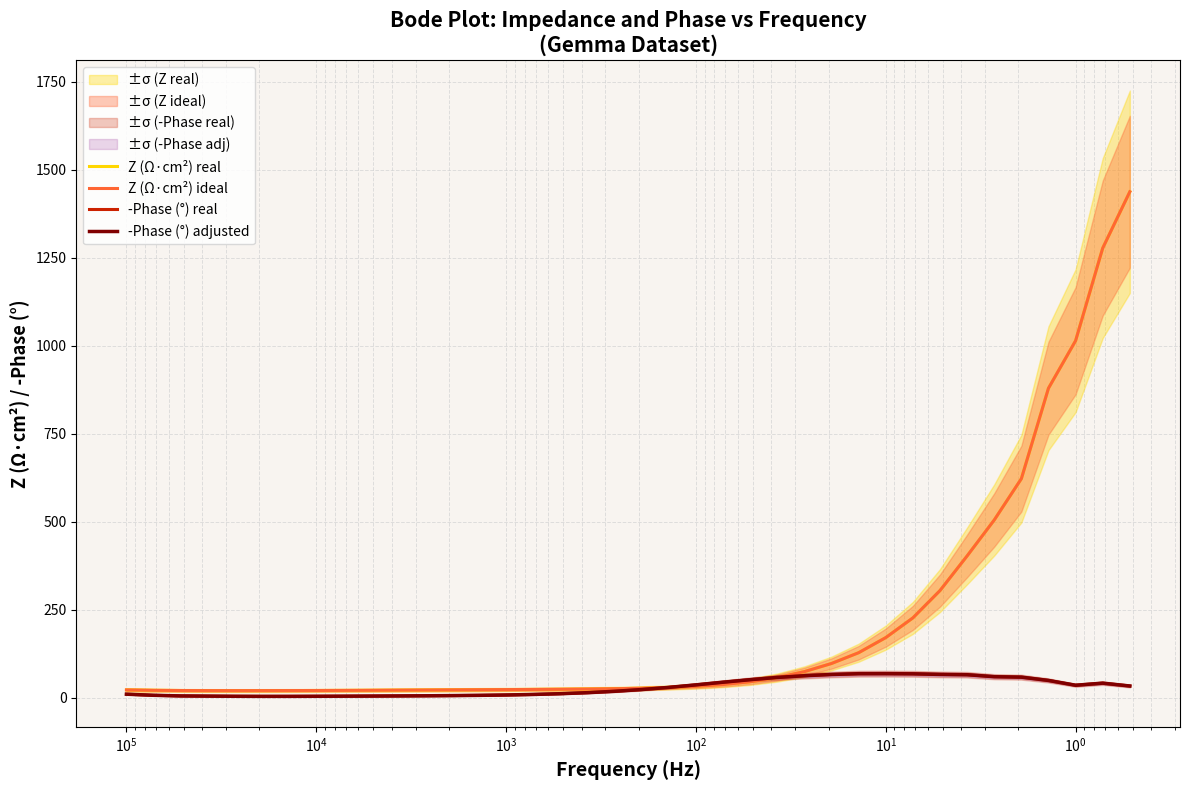

How many values in the -Phase (°) real series are below 23?

19